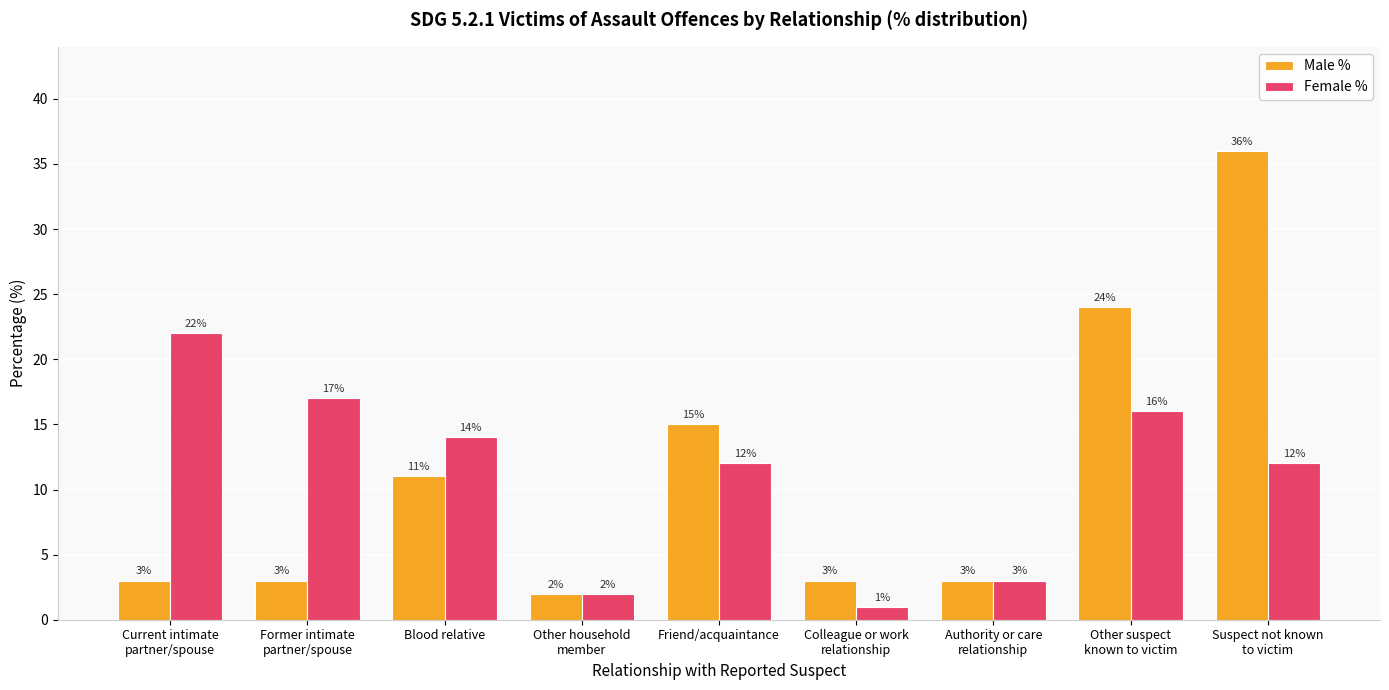

Rank the series by their average value, from highest to lowest.

Male %, Female %